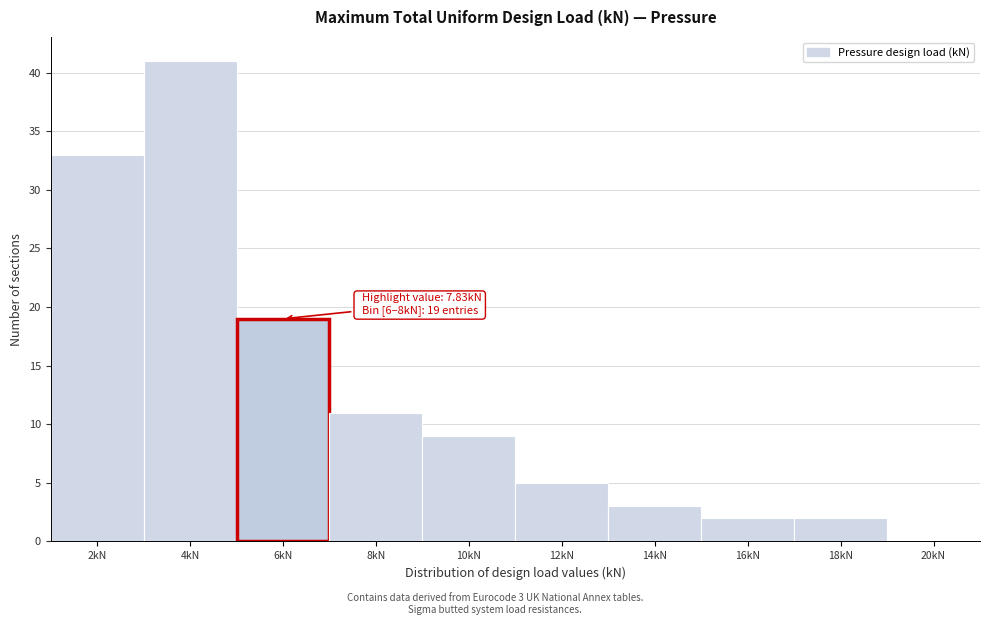

Reading left to right, list all the values displayed in this chart.

2kN=33	4kN=41	6kN=19	8kN=11	10kN=9	12kN=5	14kN=3	16kN=2	18kN=2	20kN=0